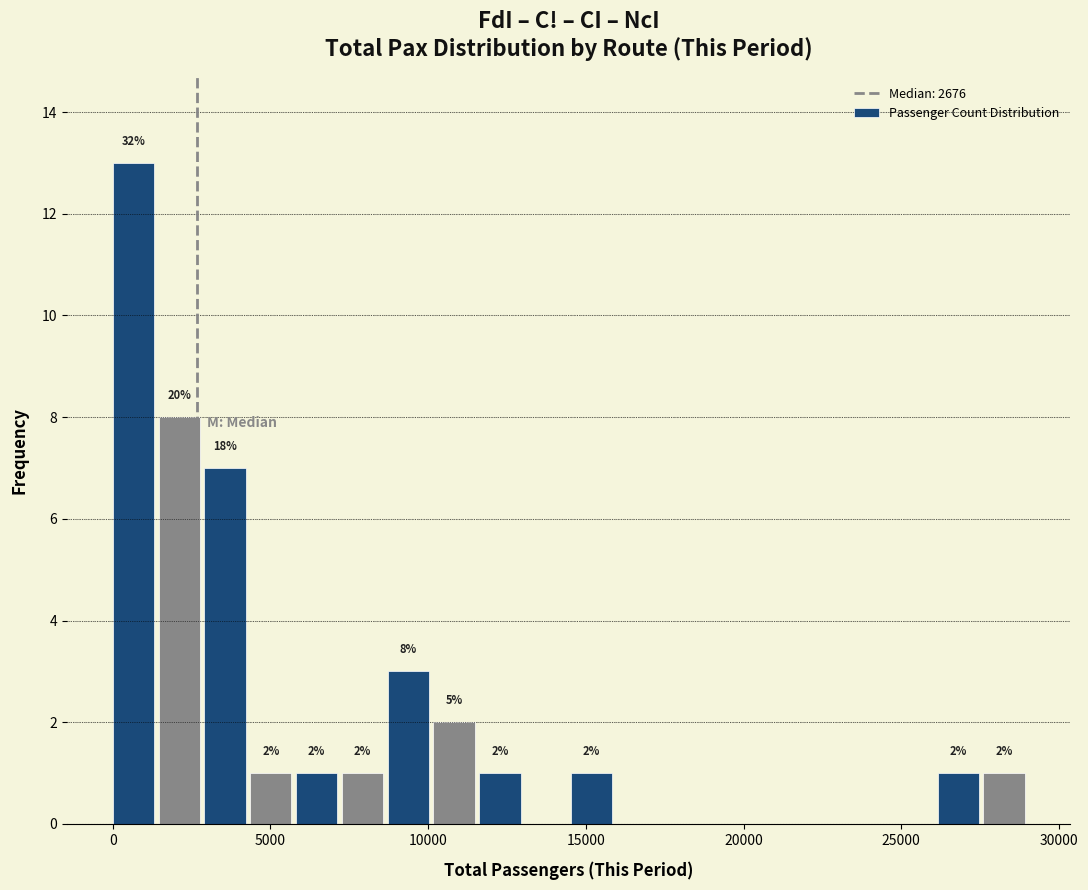

Around what value on the x-axis is the tallest bar? Give the approximate position of its centre, as read against the axis.

500